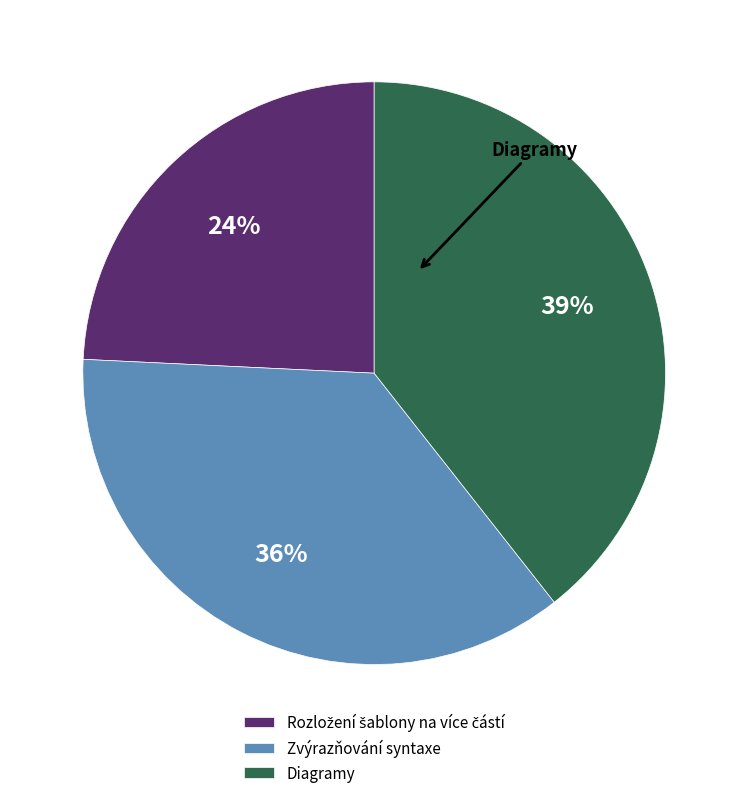

The Zvýrazňování syntaxe slice represents 50% of the pie. True or false?

False